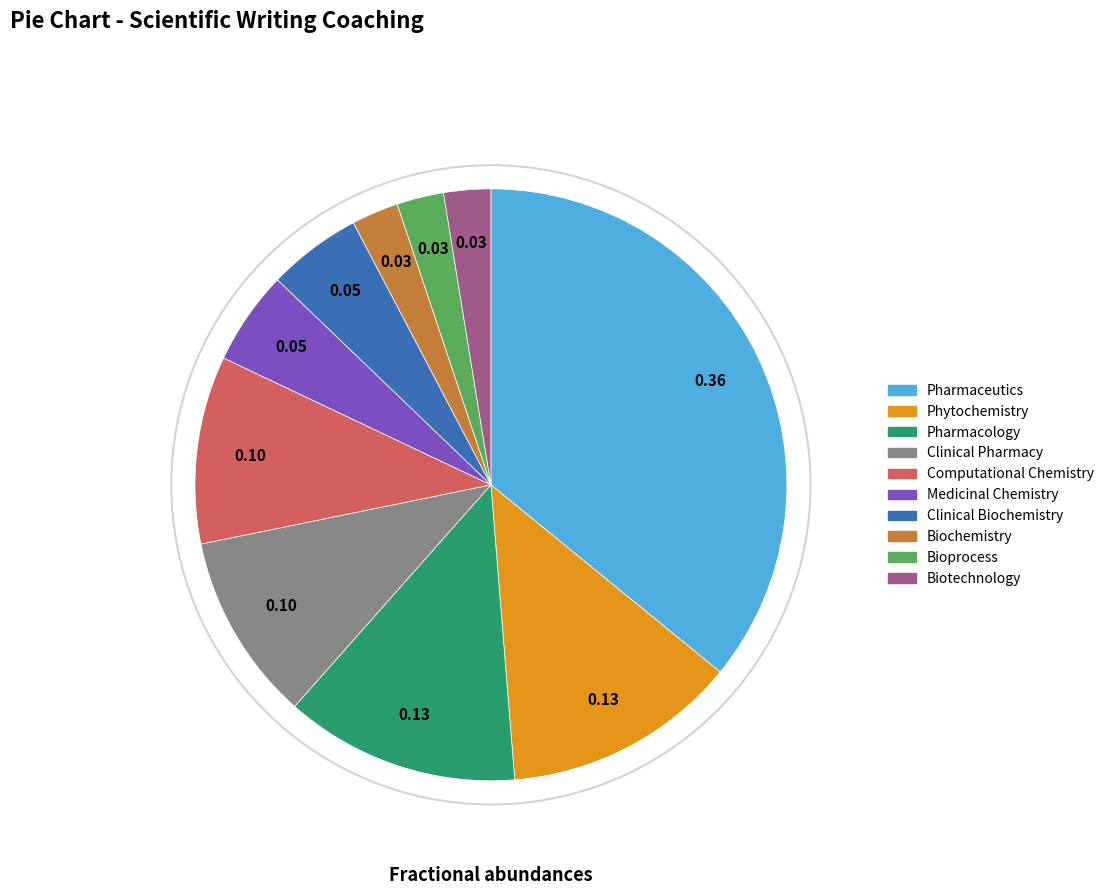

The Pharmacology slice represents 13% of the pie. True or false?

True